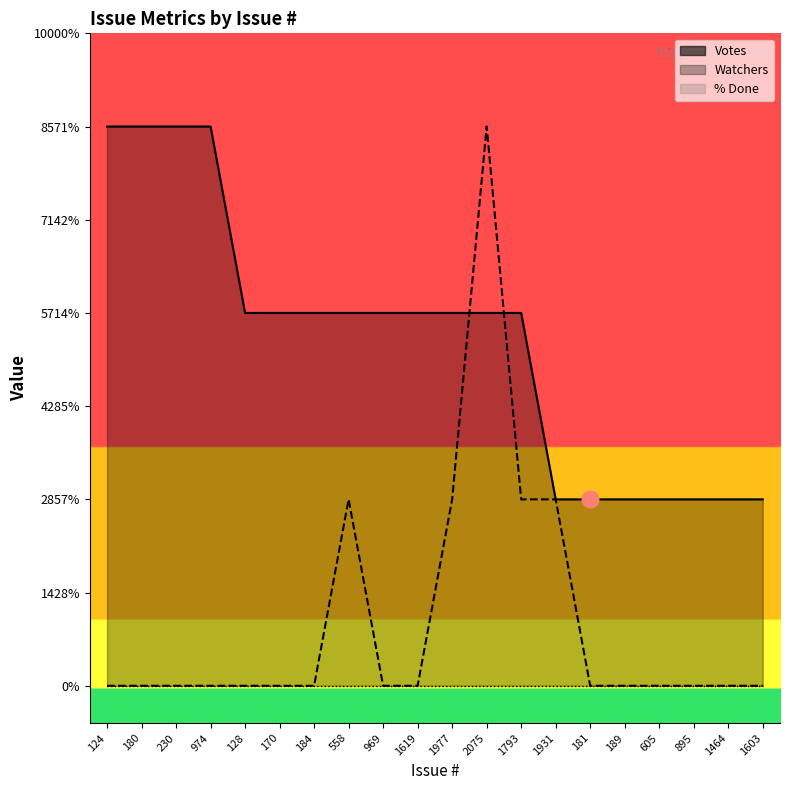

At how many categories does at least one series exceed 0?

20